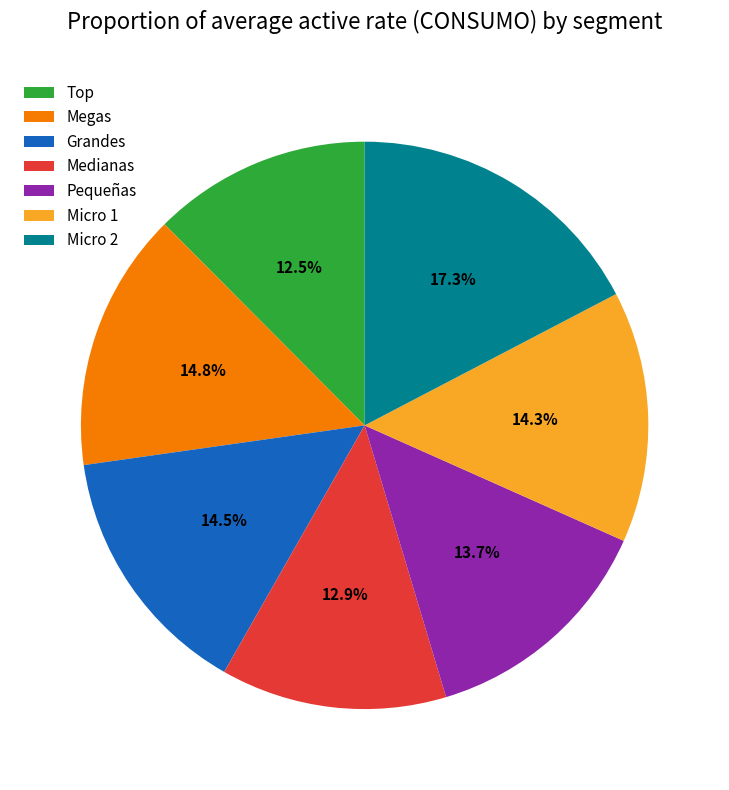

Do Micro 1 and Pequeñas together represent more than half of the pie?

No